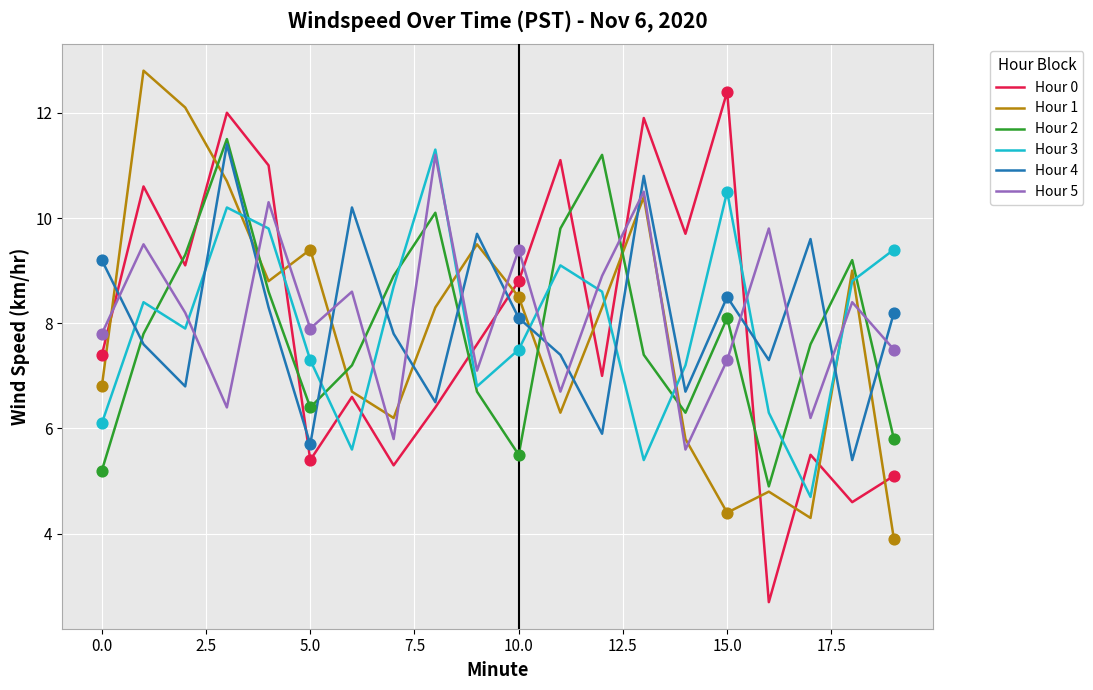

What is the minimum value for Hour 5?

5.6